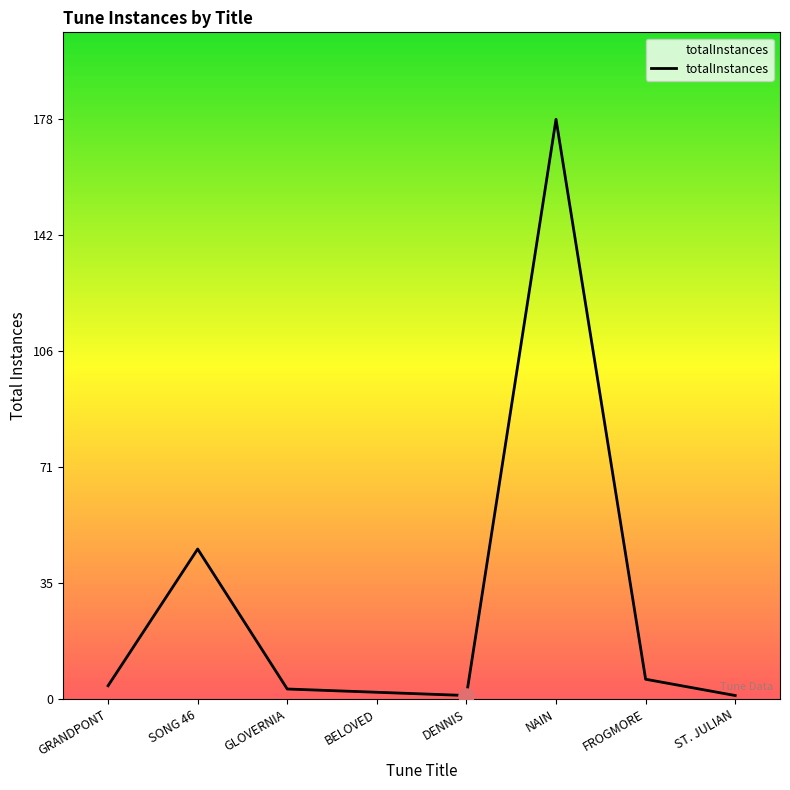

Which has a higher value, DENNIS or SONG 46?

SONG 46